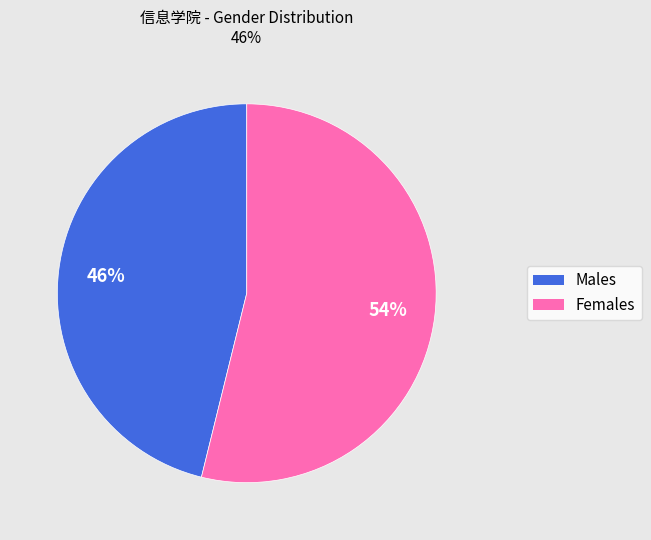

Does any single category account for the majority?

Yes